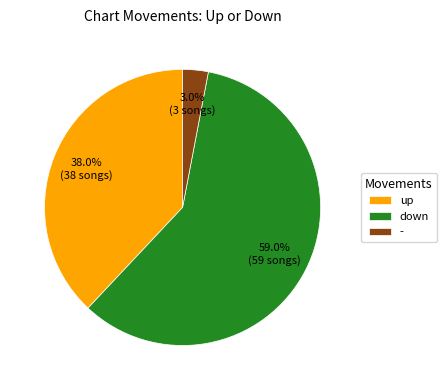

To the nearest percent, what is the average slice percentage?

33%